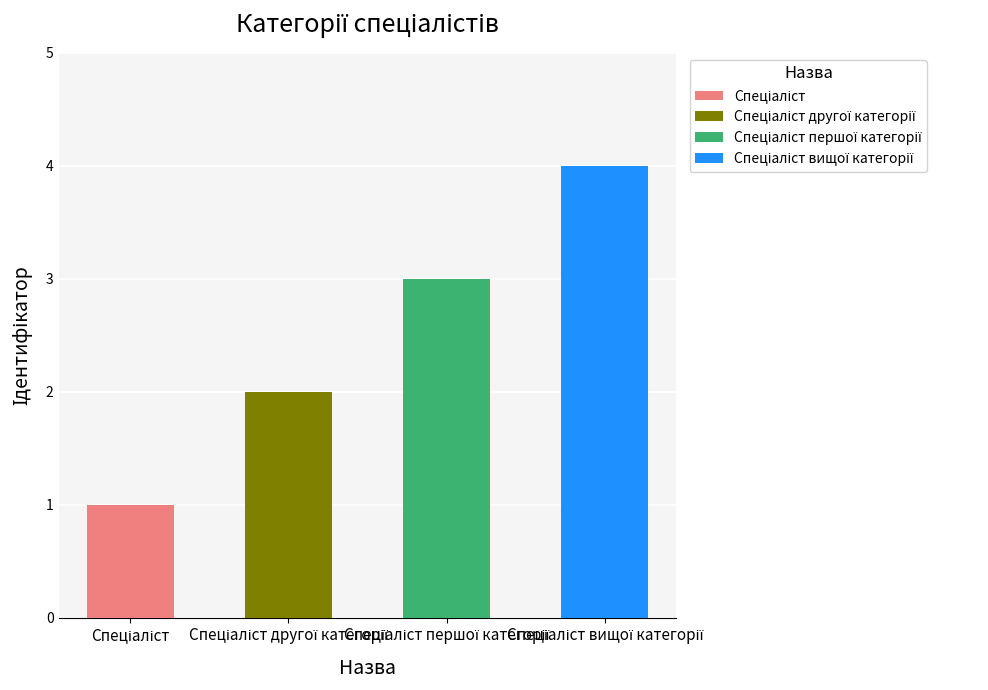

What is the difference between the maximum and minimum values?

3